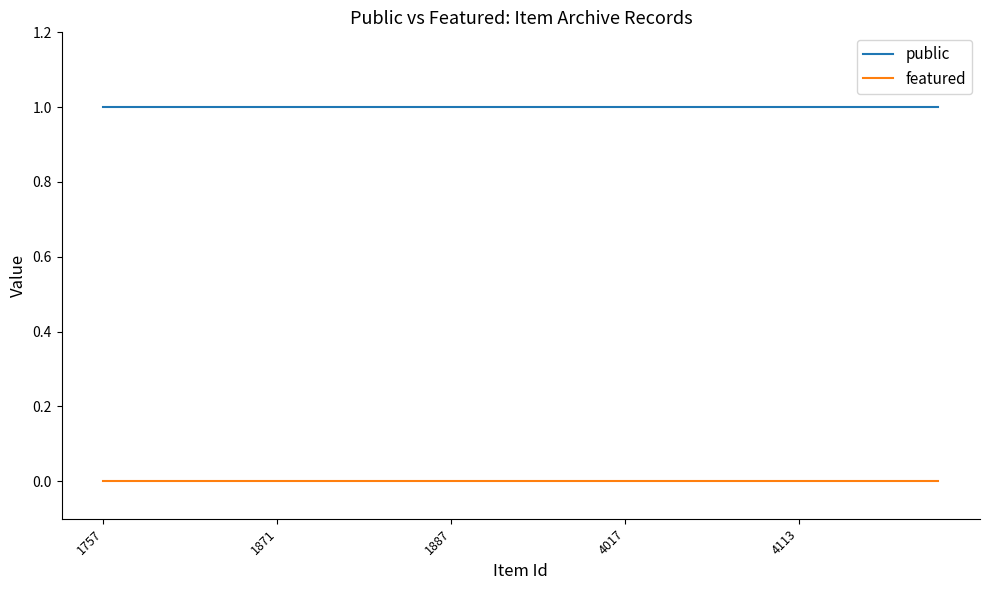

True or false: featured and public cross at least once.

False